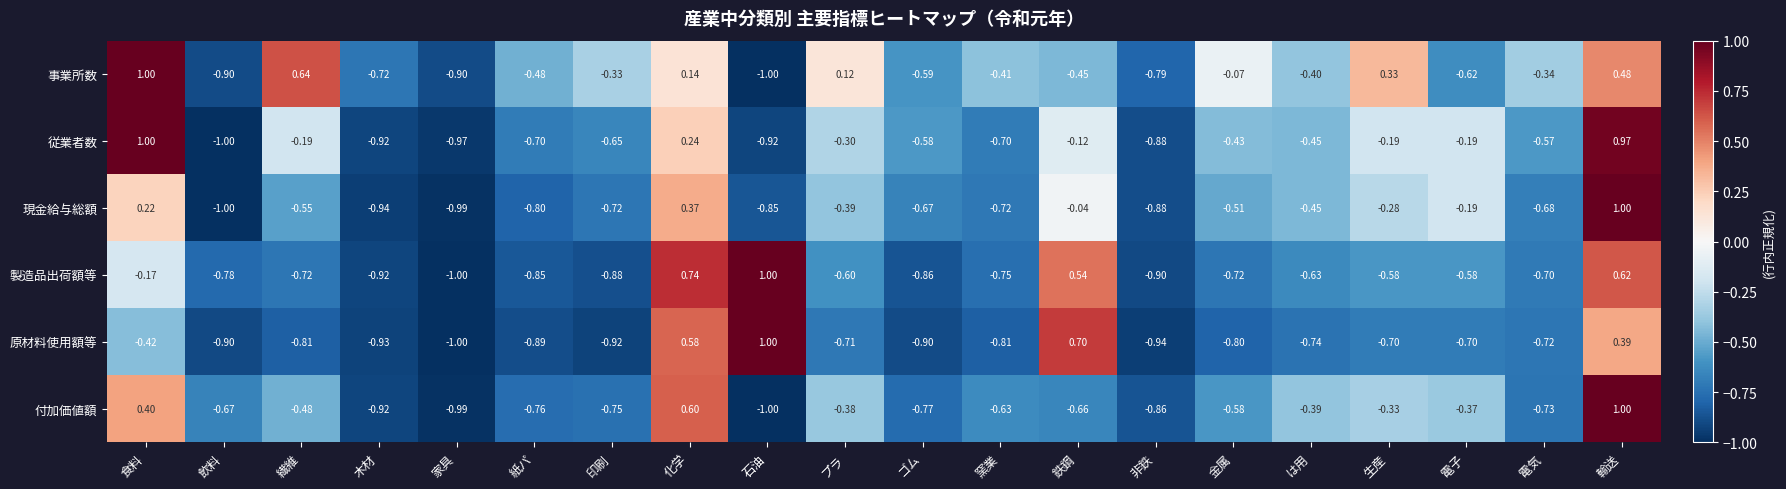

Which category has the highest value in the 原材料使用額等 series?

石油